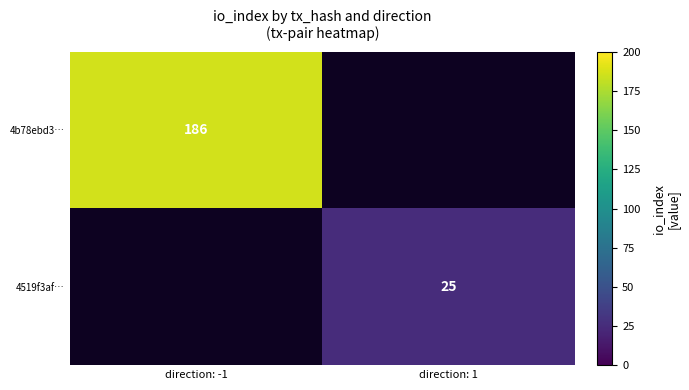

Is it true that 4519f3af… equals 25 at direction: 1?

True